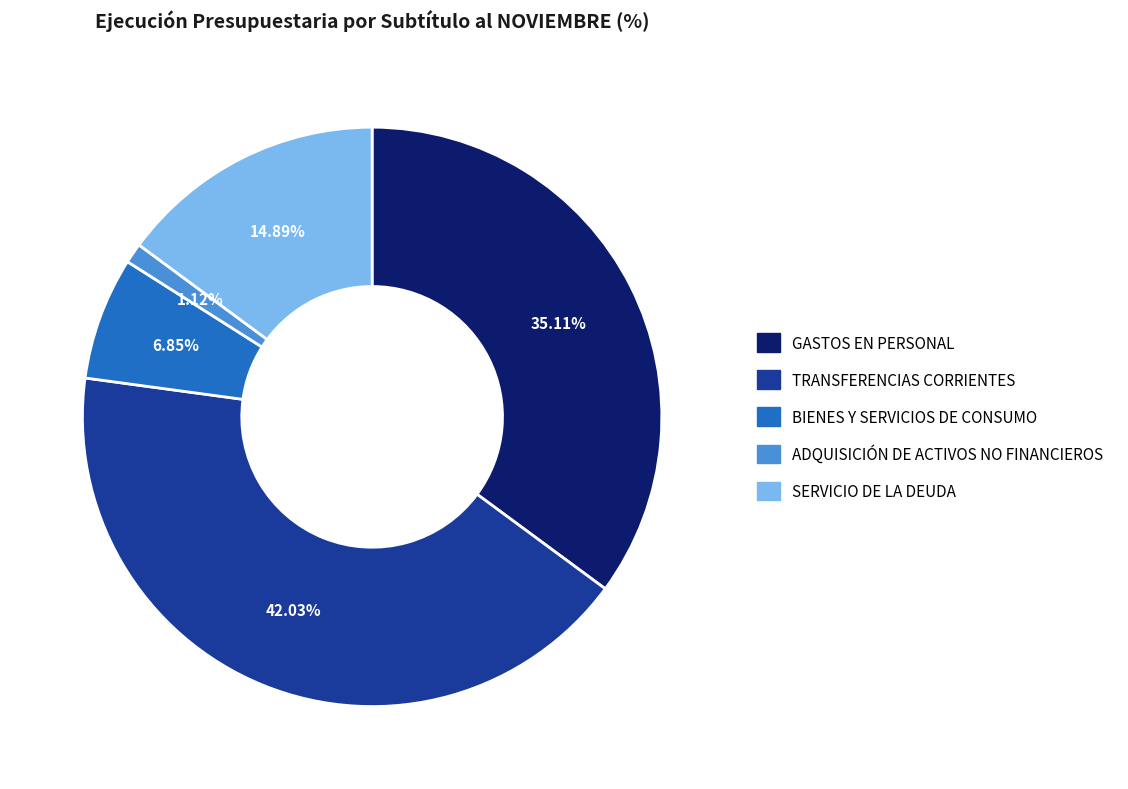

Which slice is the smallest?

ADQUISICIÓN DE ACTIVOS NO FINANCIEROS